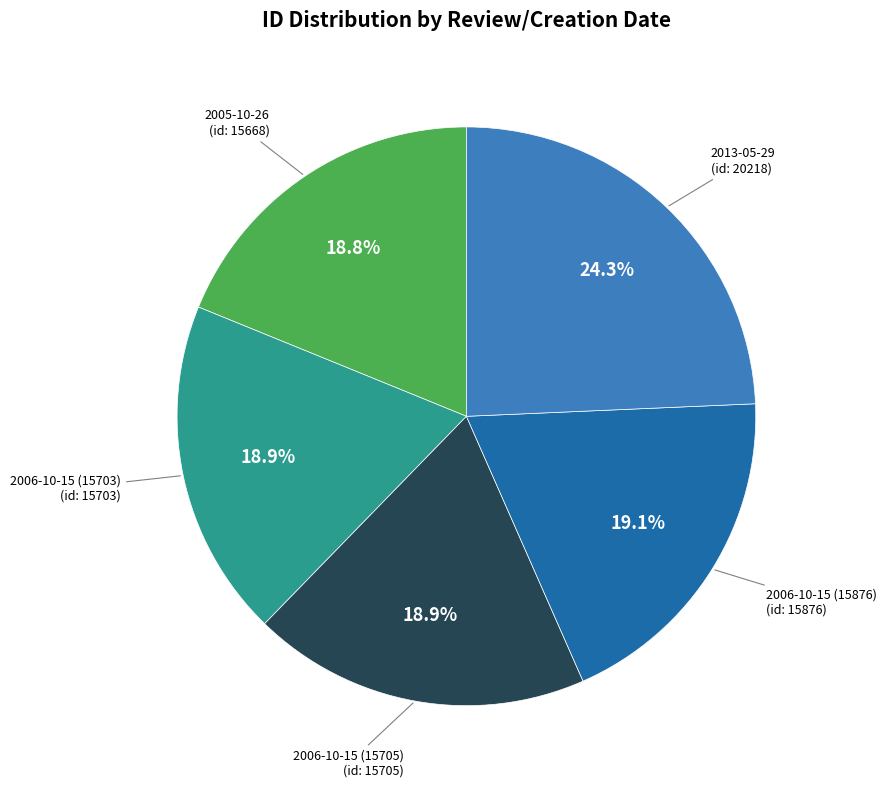

To the nearest percent, what is the average slice percentage?

20%